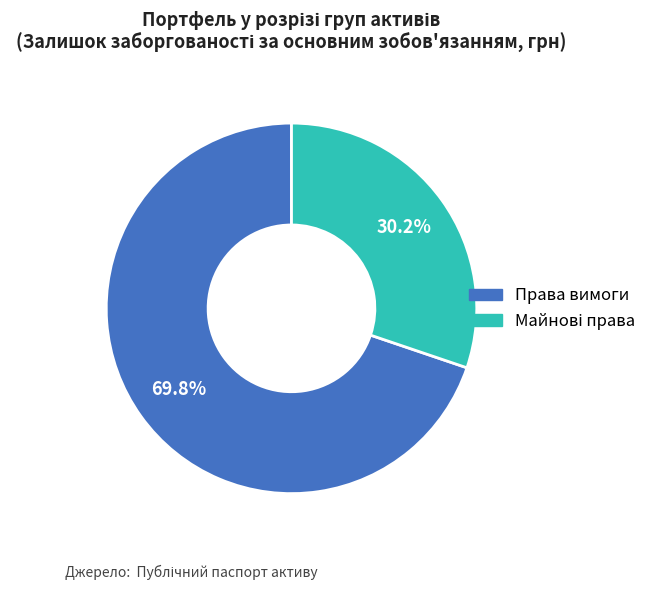

Does any single category account for the majority?

Yes